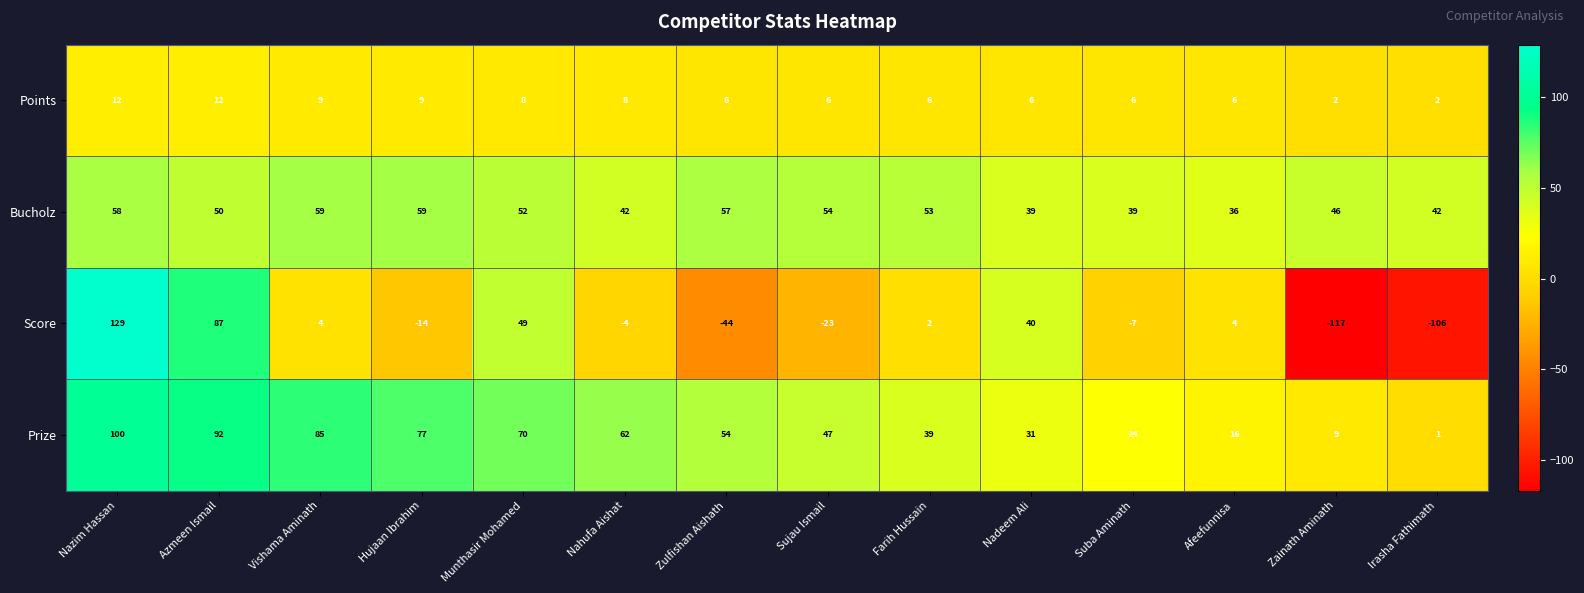

What is the total value across all series at Suba Aminath?

62